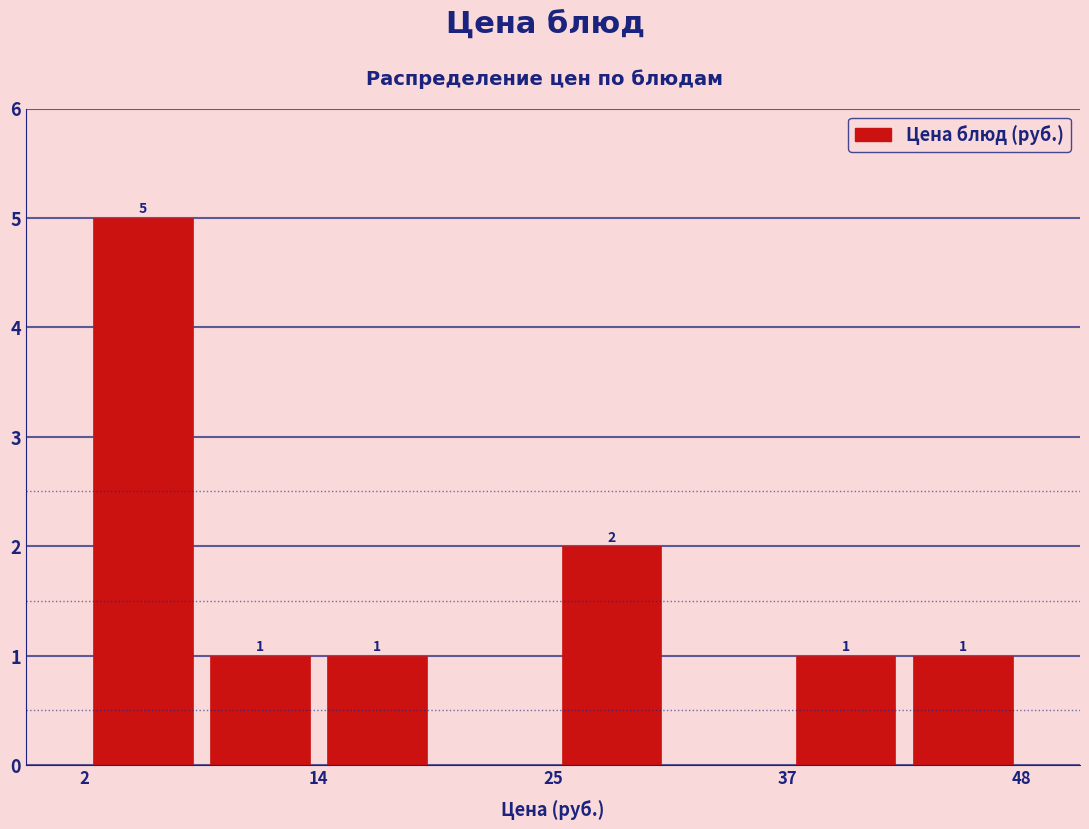

Around what value on the x-axis is the tallest bar? Give the approximate position of its centre, as read against the axis.

4